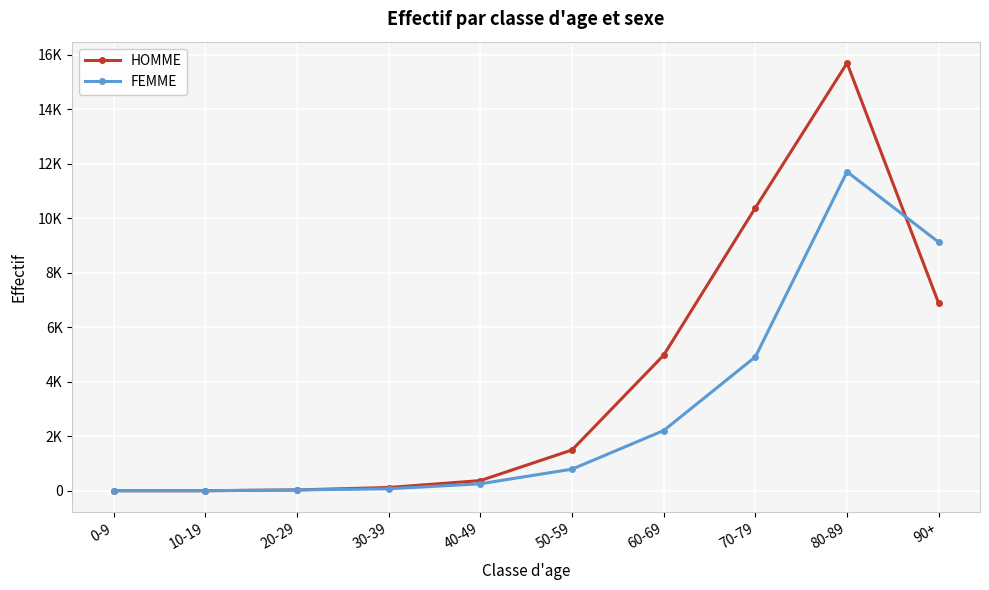

Rank the categories by HOMME value from highest to lowest.

80-89, 70-79, 90+, 60-69, 50-59, 40-49, 30-39, 20-29, 0-9, 10-19